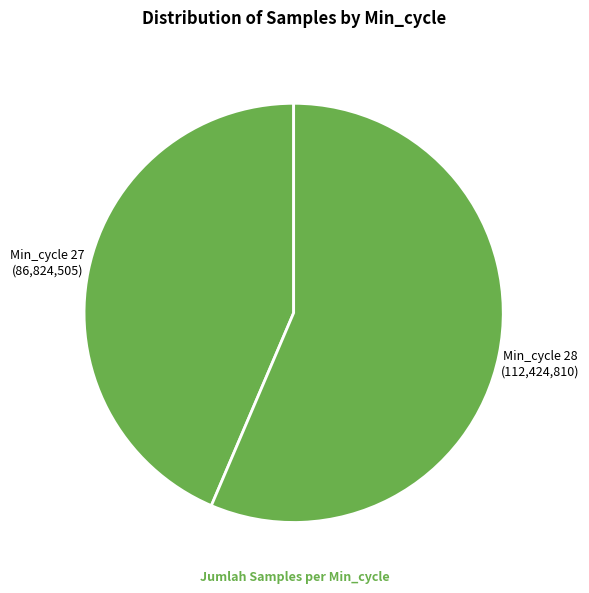

What is the majority slice?

Min_cycle 28